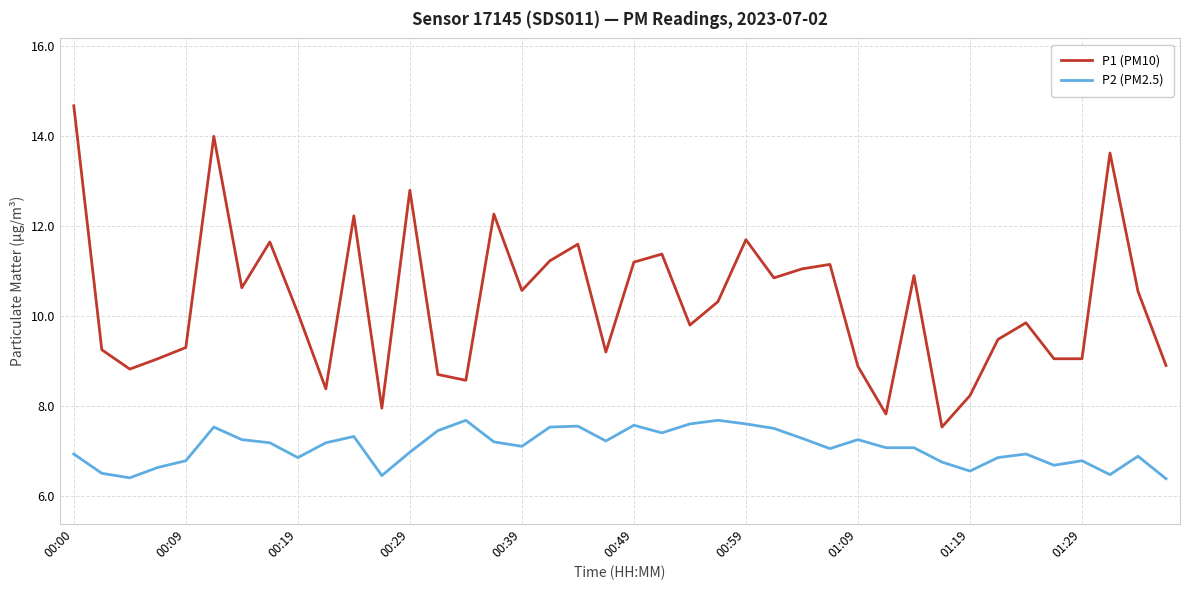

Rank the series by their maximum value, from lowest to highest.

P2 (PM2.5), P1 (PM10)